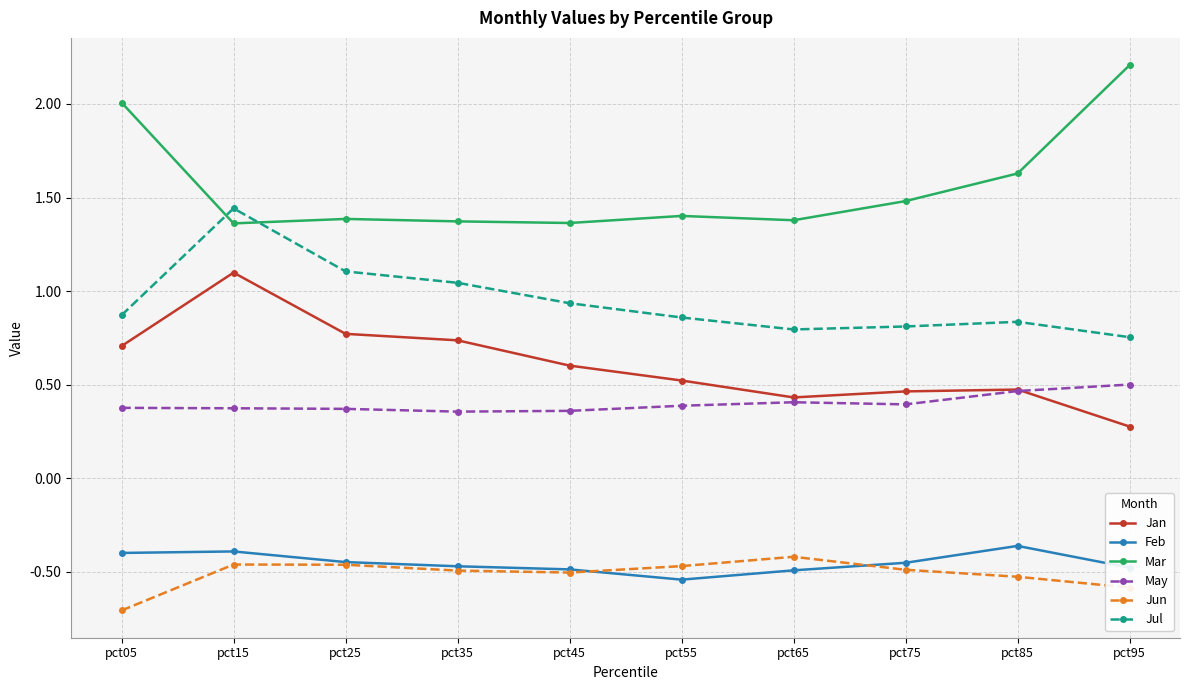

What are all the series names shown in the legend?

Jan, Feb, Mar, May, Jun, Jul